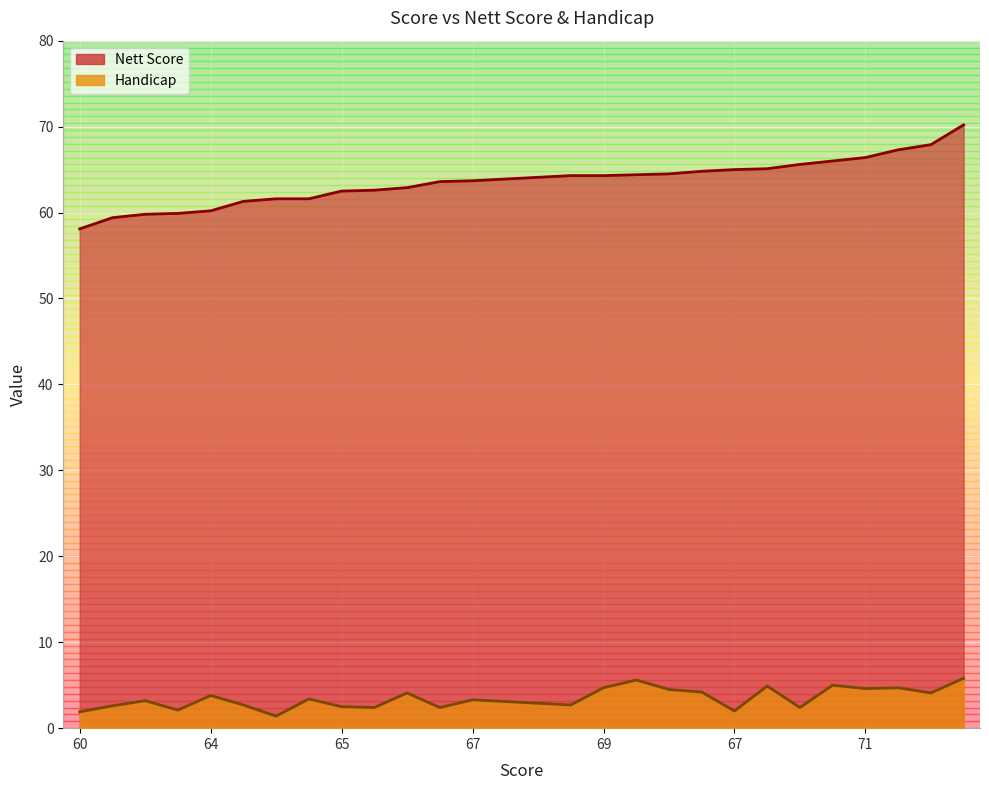

How many categories are shown in the chart?

28